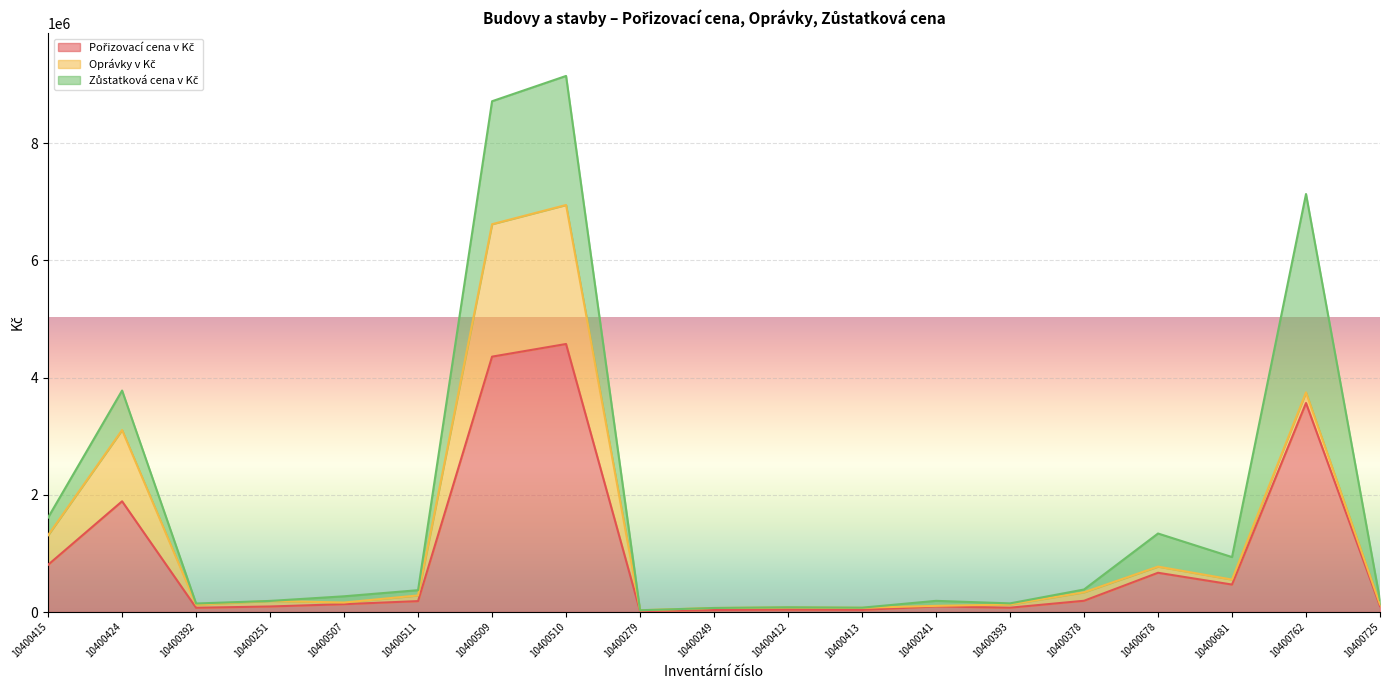

What position from the right is 10400413?

8